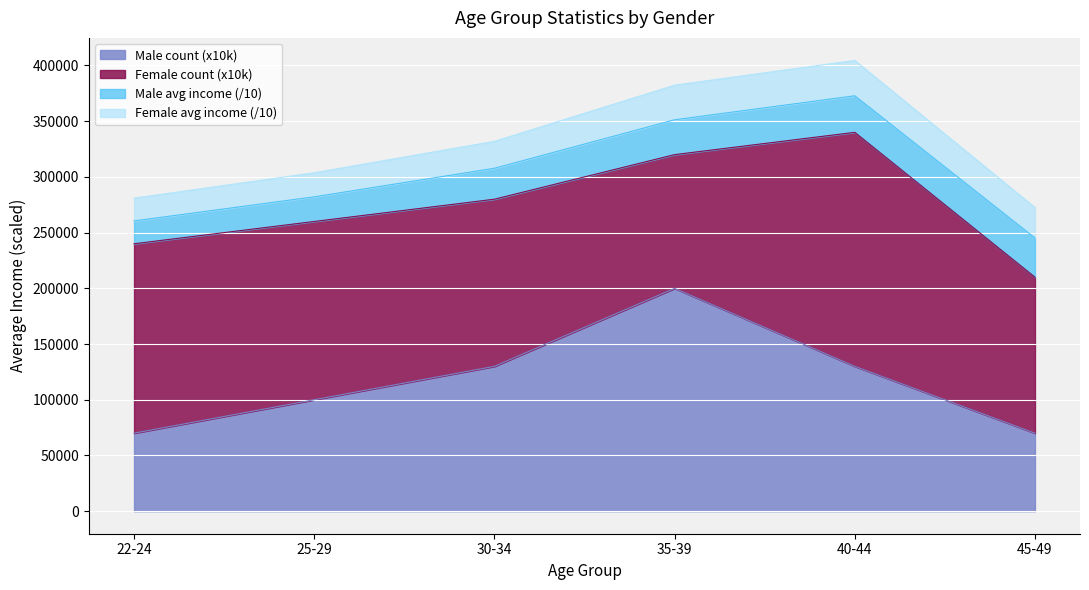

The value of Male count (x10k) at 30-34 is 130000.0. True or false?

True